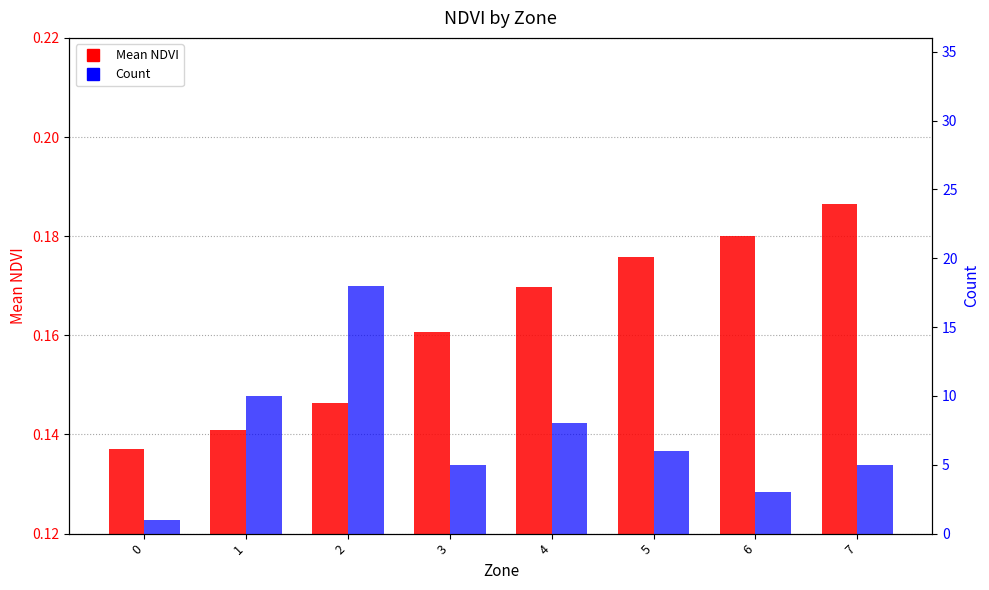

Between 0 and 4, which series saw the biggest shift?

Count